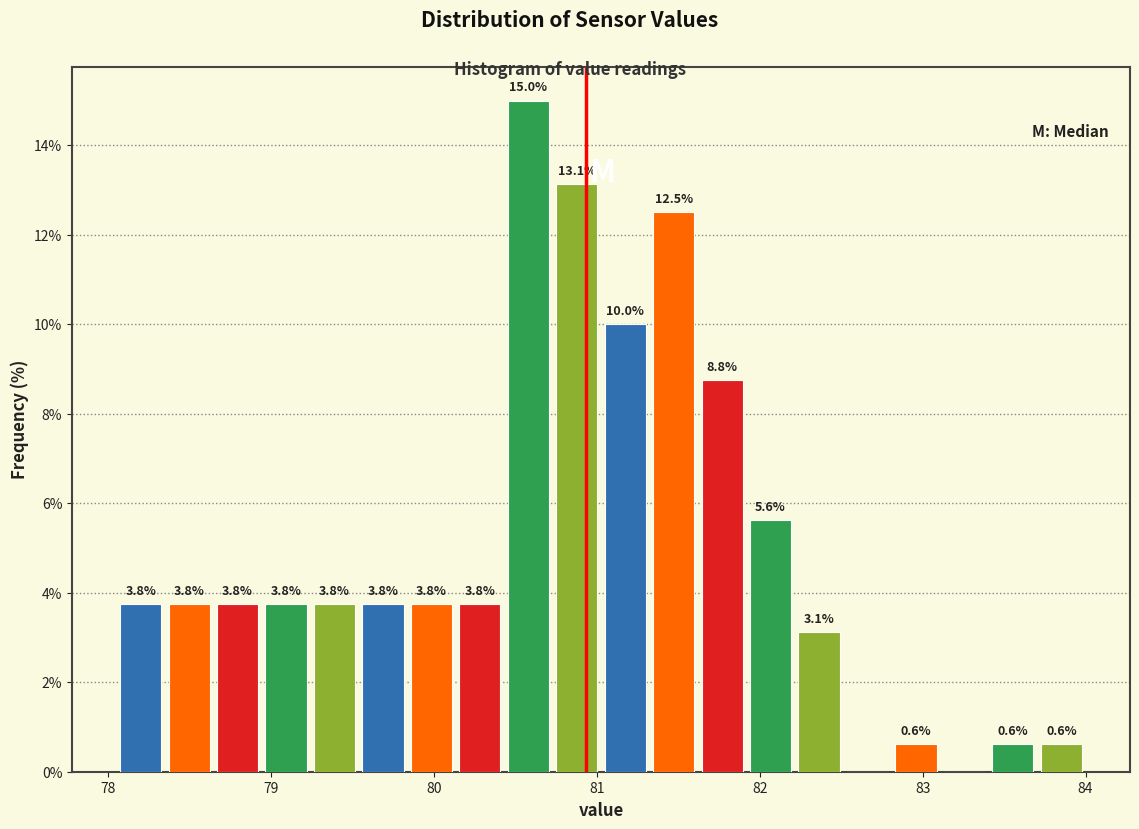

Around what value on the x-axis is the tallest bar? Give the approximate position of its centre, as read against the axis.

80.6